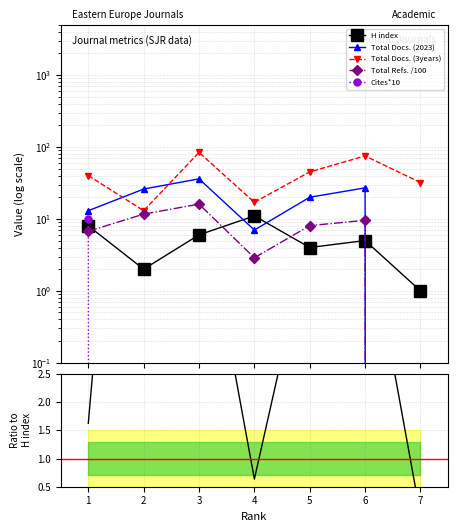

Count the number of data series in this chart.

6